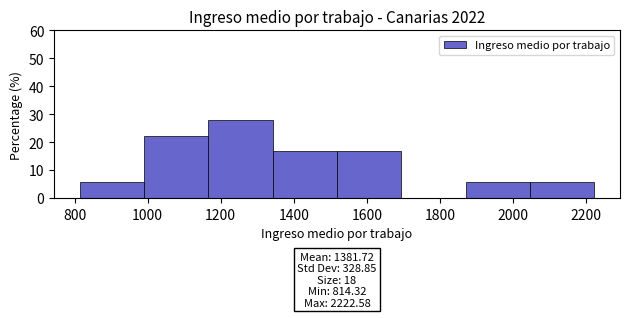

Which range on the x-axis has the tallest bar?

1160 to 1340